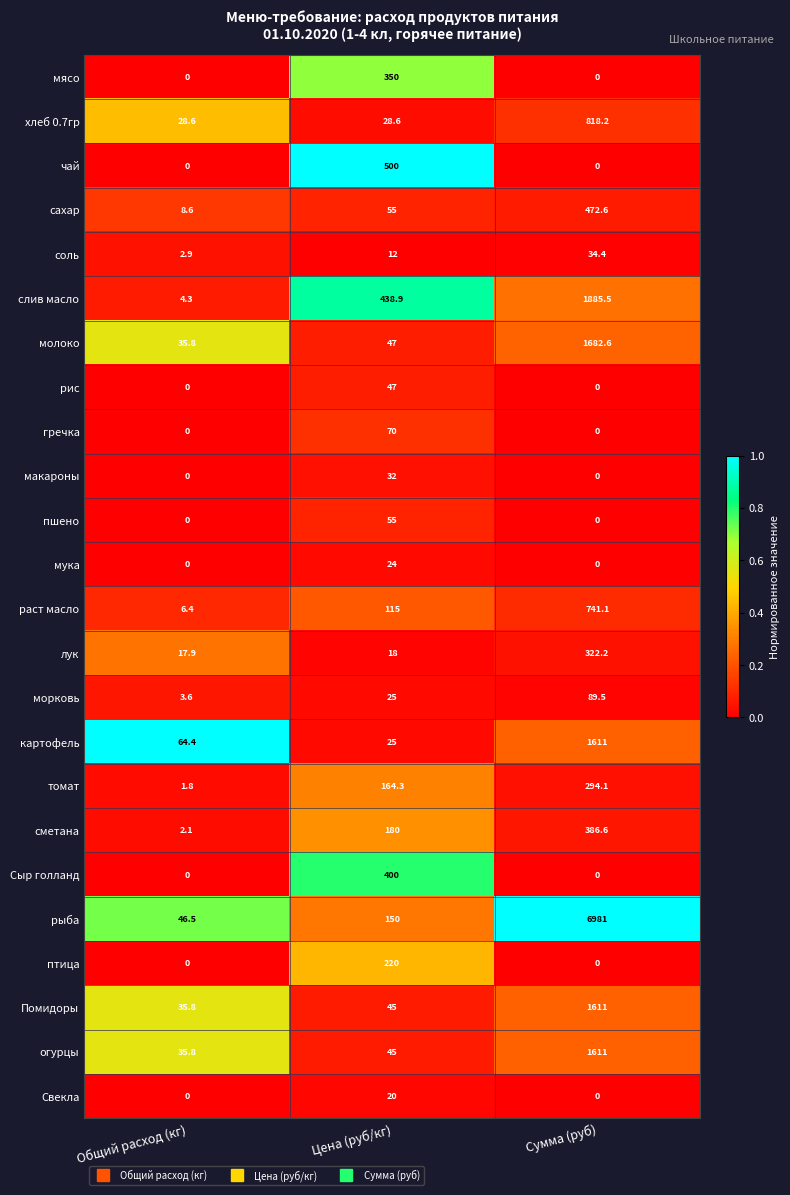

Which label corresponds to the largest value in the chart?

Сумма (руб)